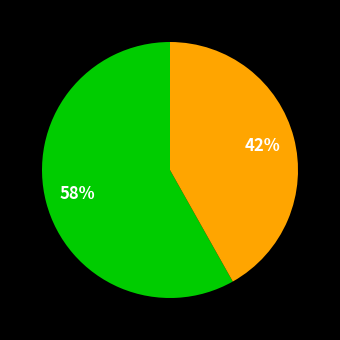

To the nearest percent, what is the average slice percentage?

50%